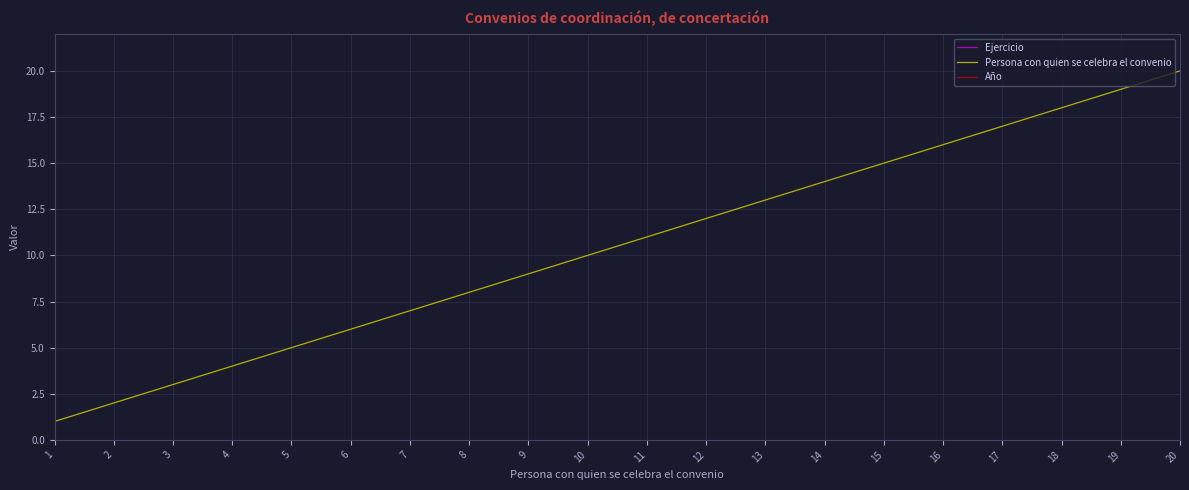

At 19, list the series in order from largest to smallest.

Ejercicio, Año, Persona con quien se celebra el convenio